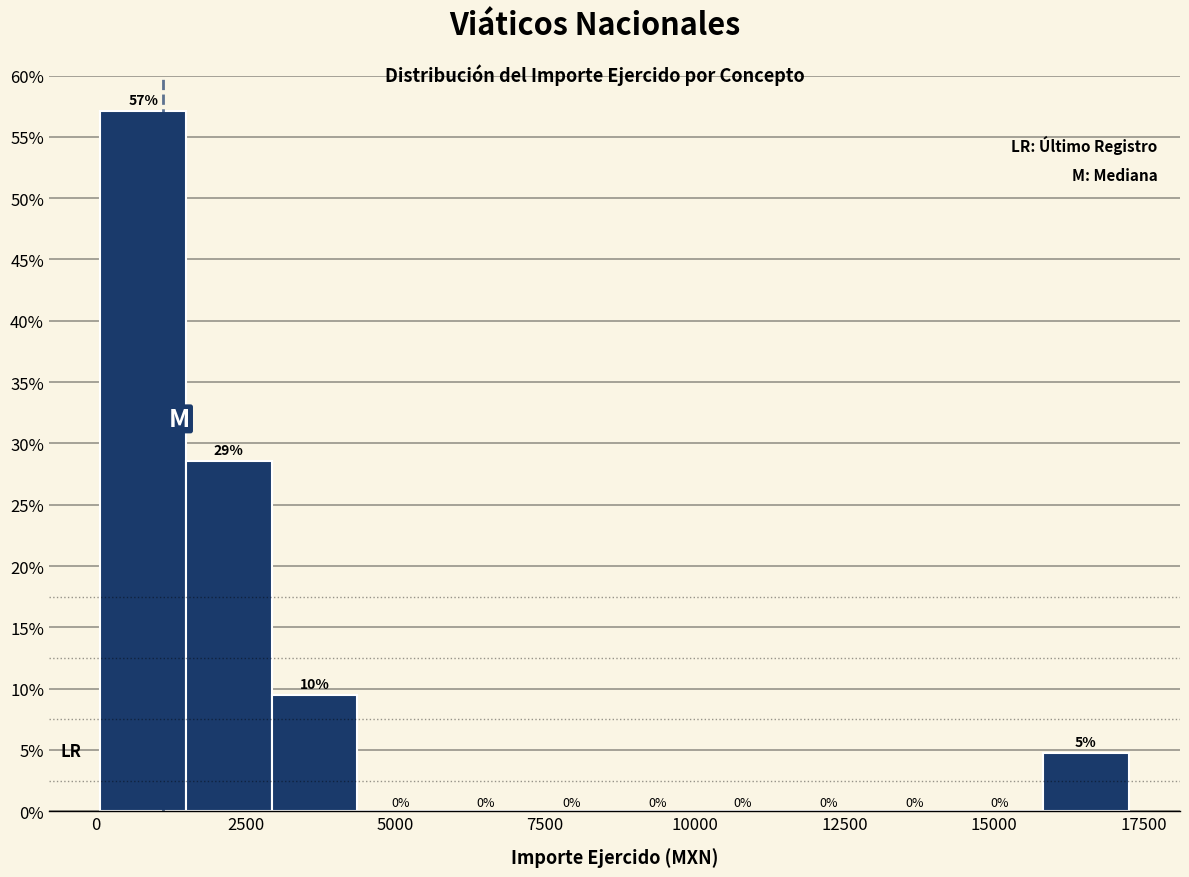

Around what value on the x-axis is the tallest bar? Give the approximate position of its centre, as read against the axis.

1000